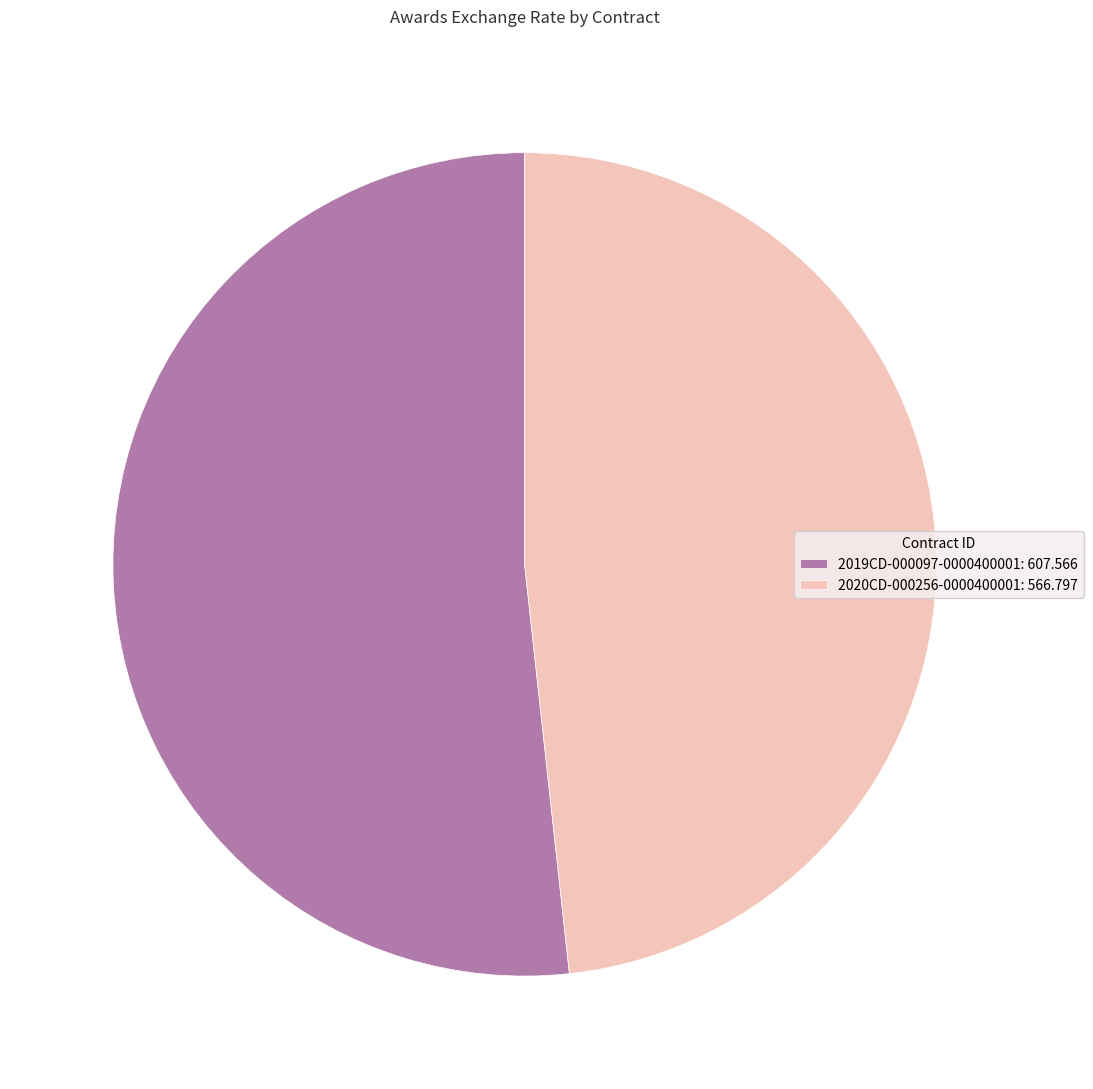

Is there a majority slice in this chart?

Yes